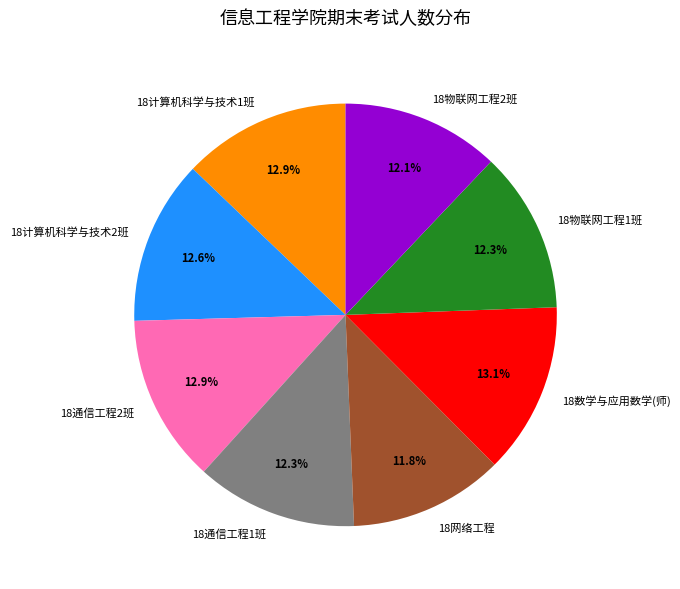

Approximately how many times larger is the value at 18计算机科学与技术1班 compared to 18网络工程?

1.1